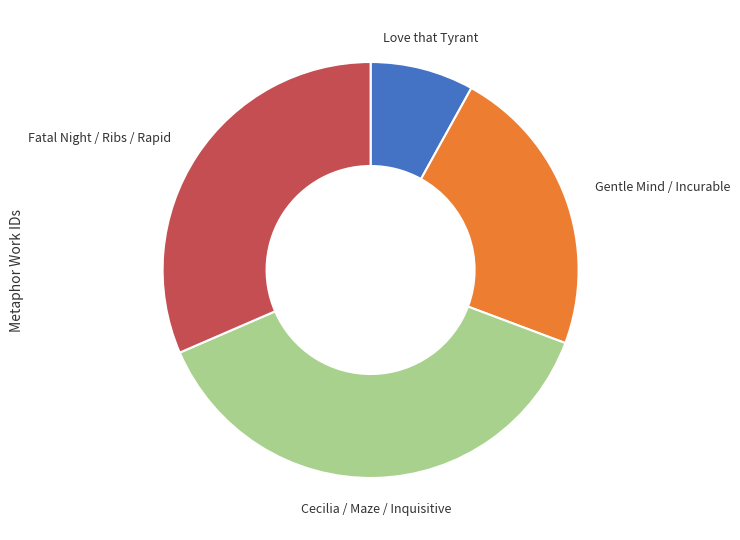

Does any single category account for the majority?

No